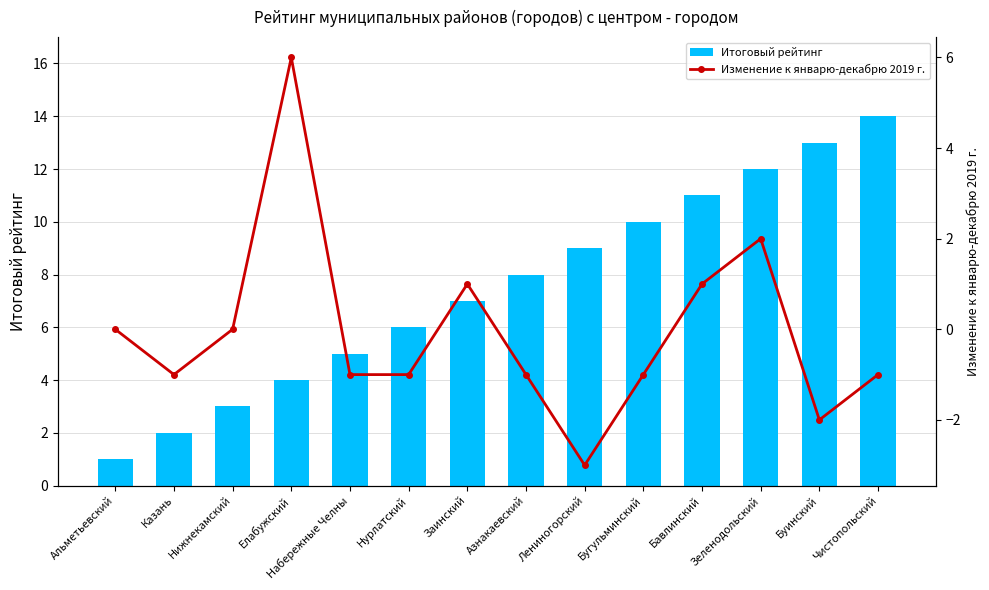

What is the label of the 4th bar from the right?

Бавлинский